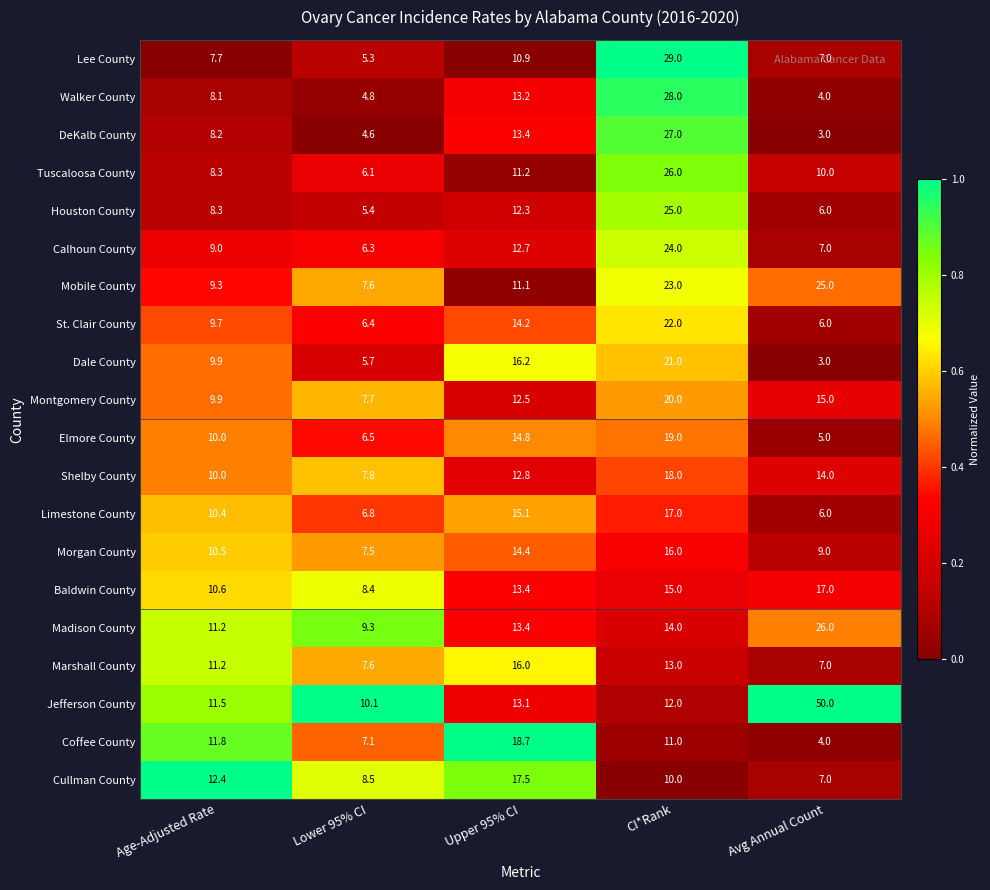

What is the difference between the maximum and minimum values in the Elmore County series?

14.0